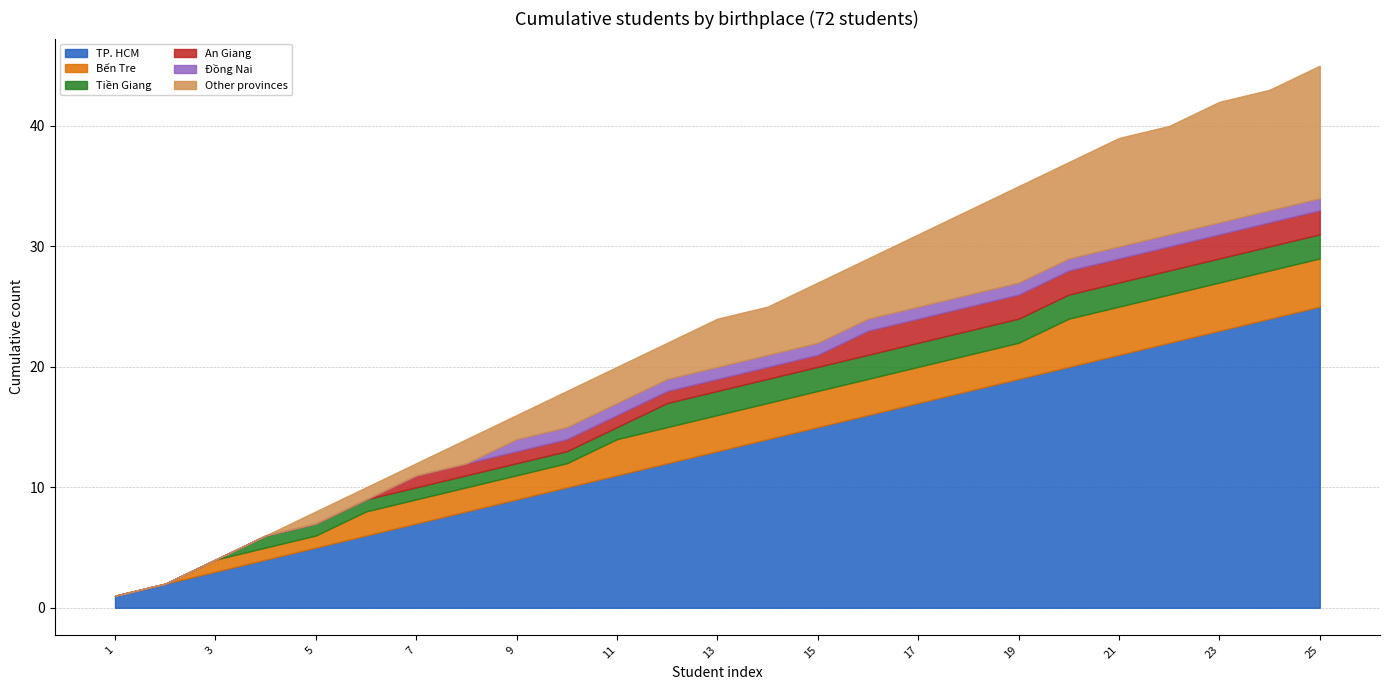

What is the lowest value of the TP. HCM series?

1